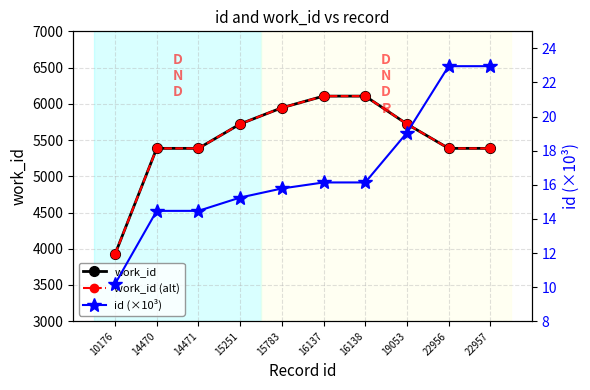

How many lines are shown in the chart?

3